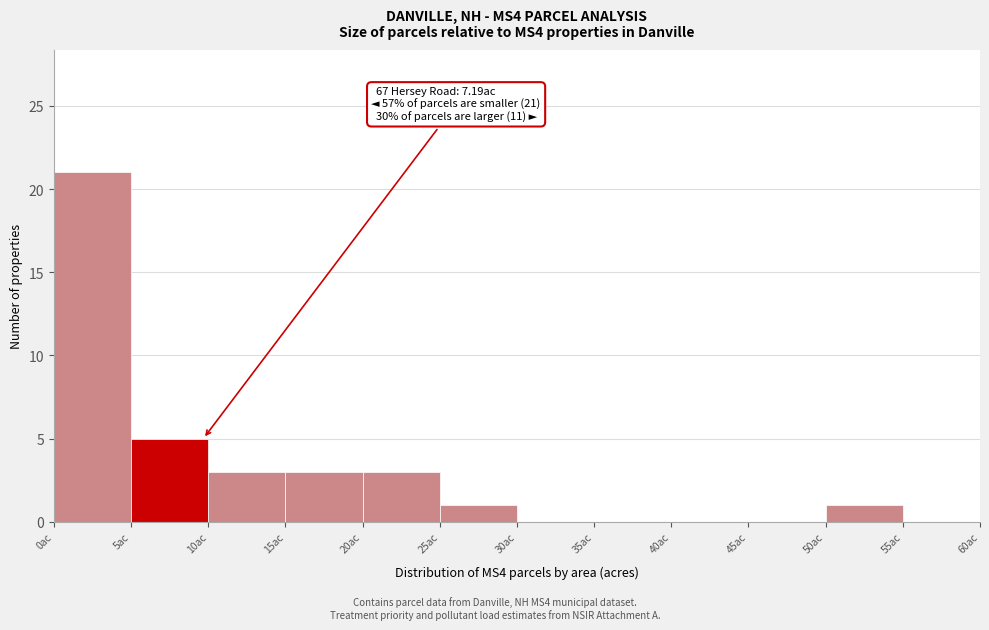

Over which range of the x-axis is the bar tallest?

0 to 5